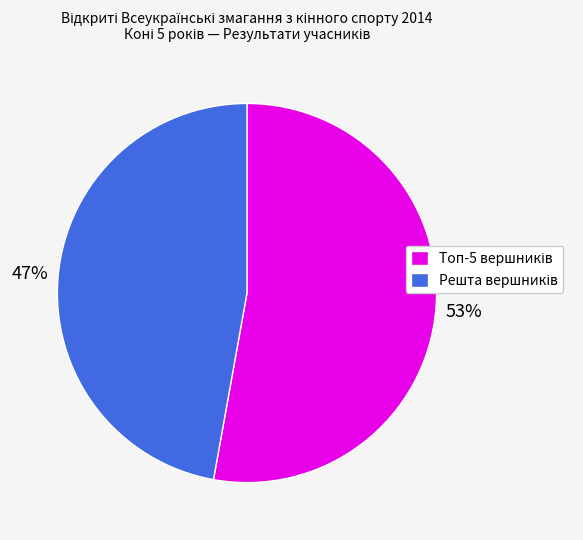

To the nearest percent, what is the average slice percentage?

50%